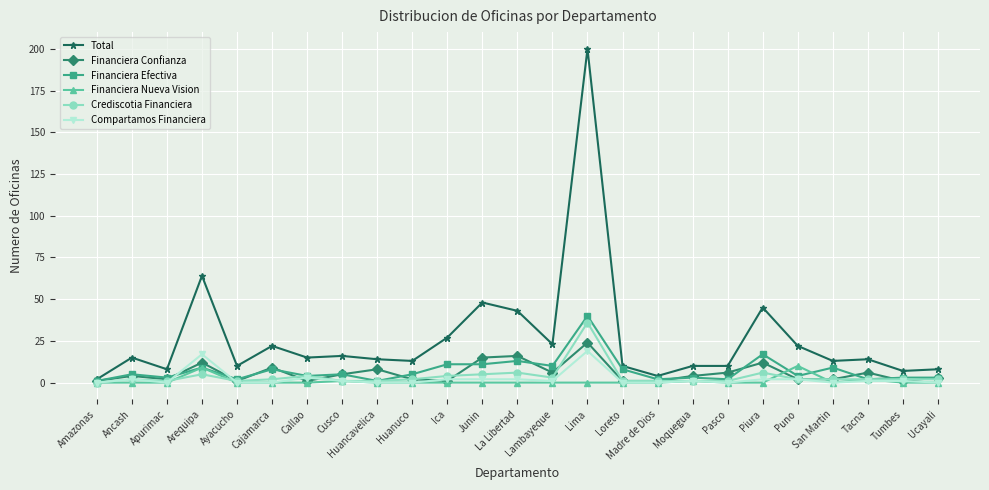

How many categories are shown in the chart?

25